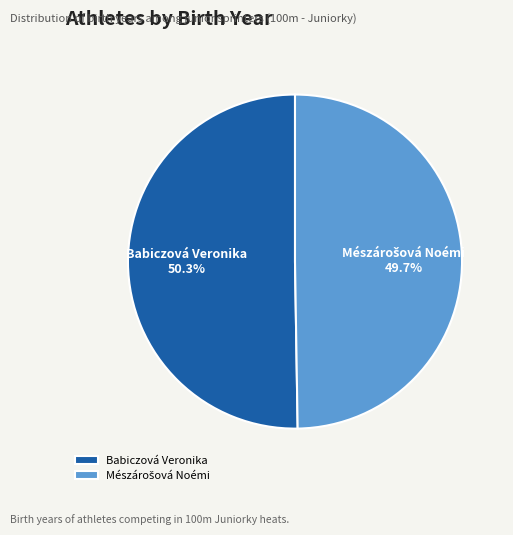

Does any single category account for the majority?

Yes